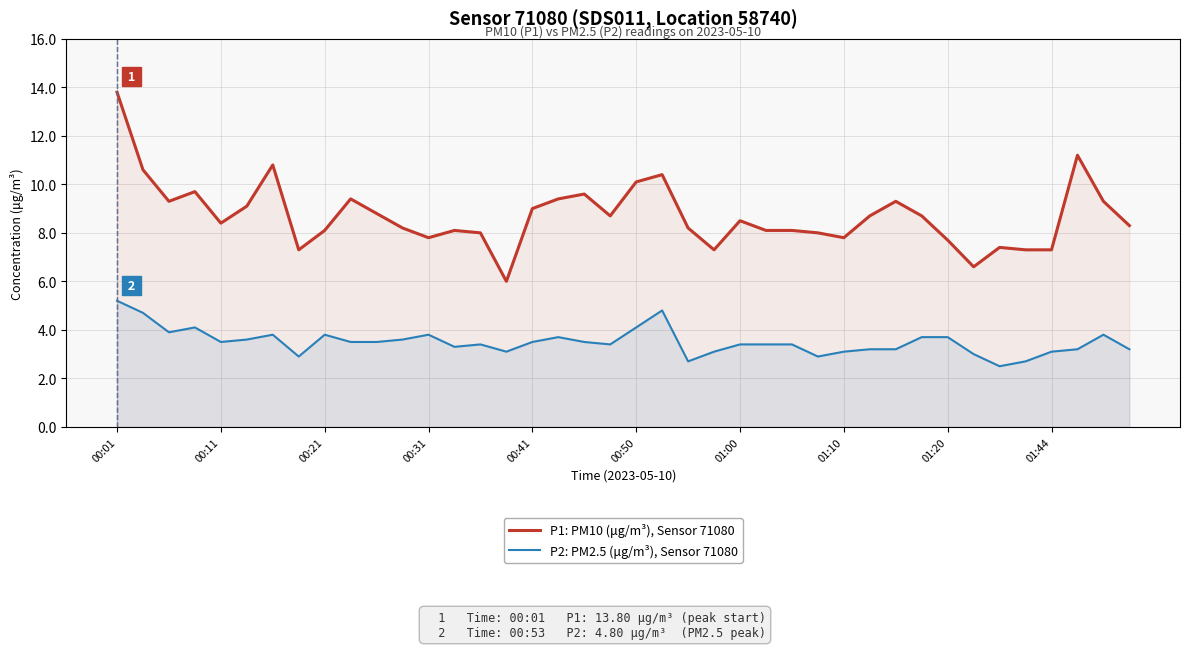

The value of P1: PM10 (μg/m³), Sensor 71080 at 01:10 is 2.7. True or false?

False